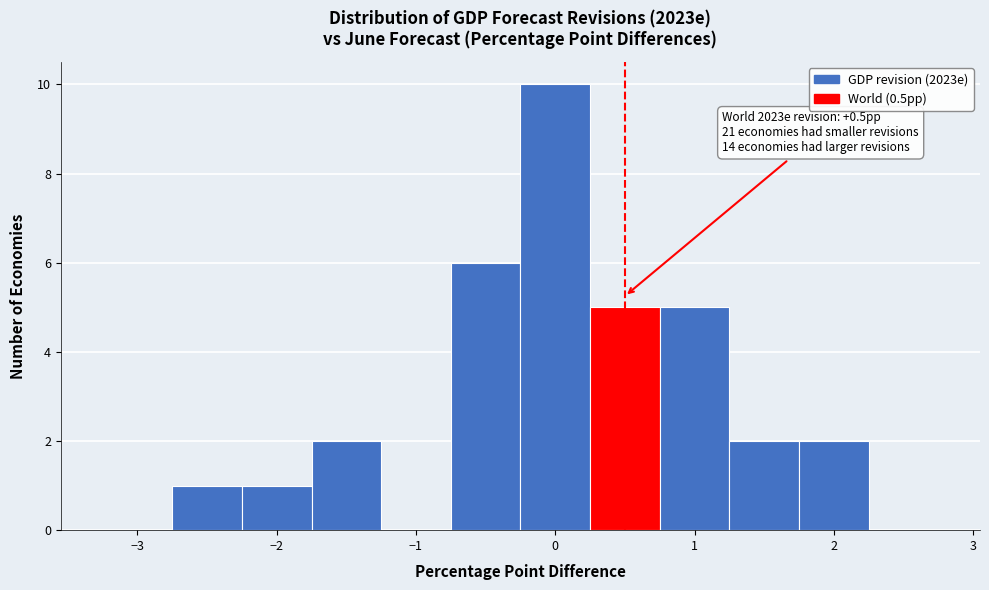

Over which range of the x-axis is the bar tallest?

-0.25 to 0.25